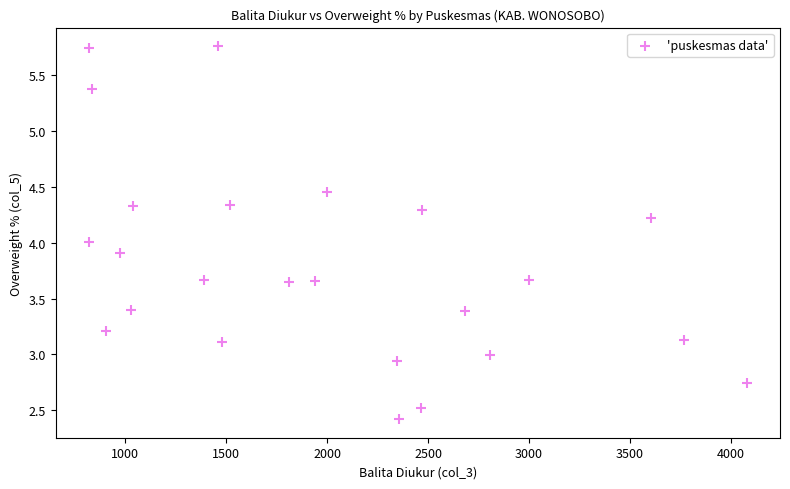

What is the range of X values (max minus min)?

3262.0